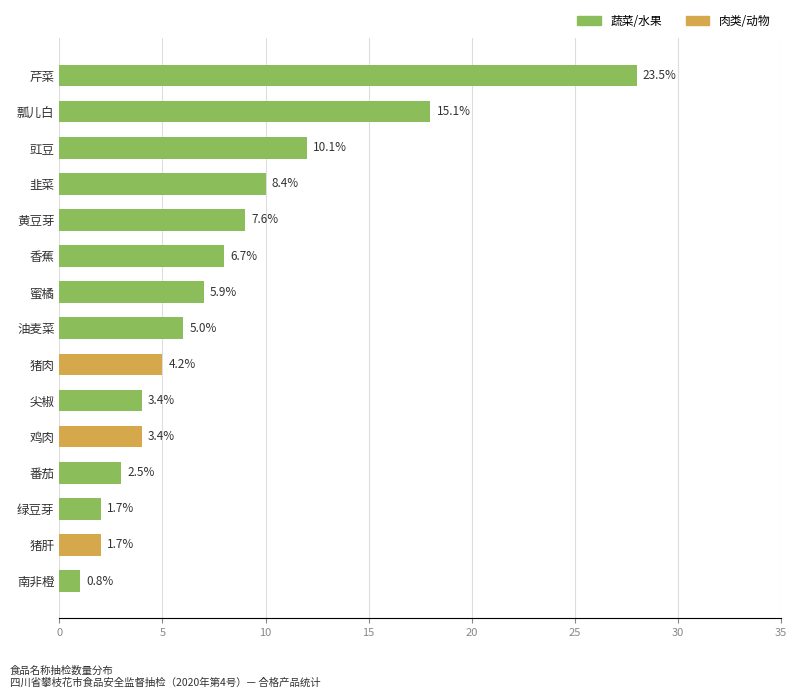

How many bars are there in total?

15